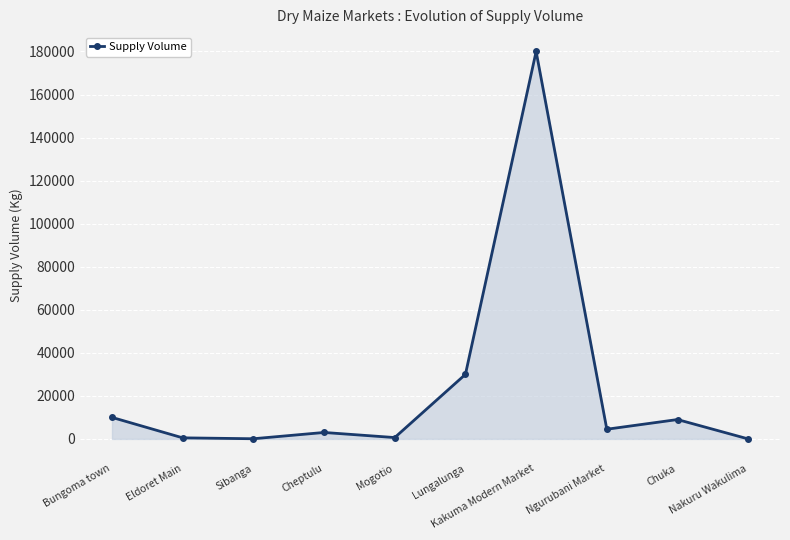

At which label is the value closest to 90000?

Lungalunga